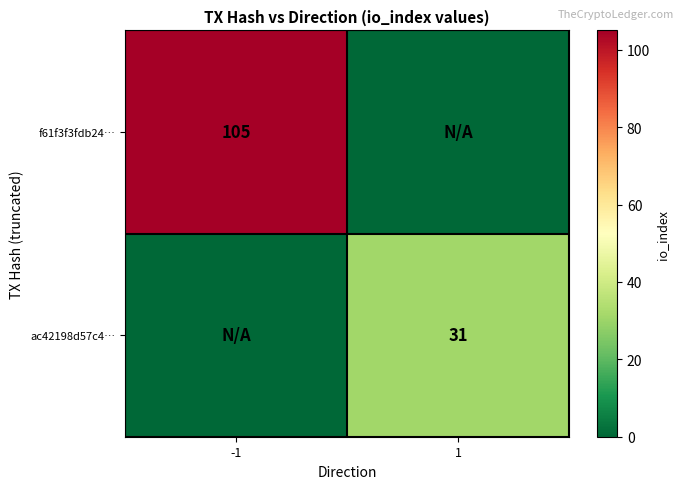

The ac42198d57c4… series shows 31 at 1. True or false?

True